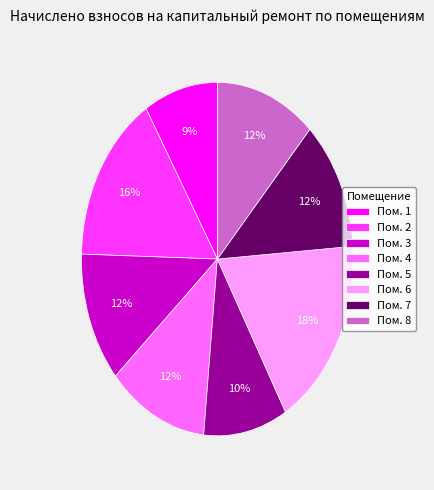

Is there any slice that represents more than half of the pie?

No